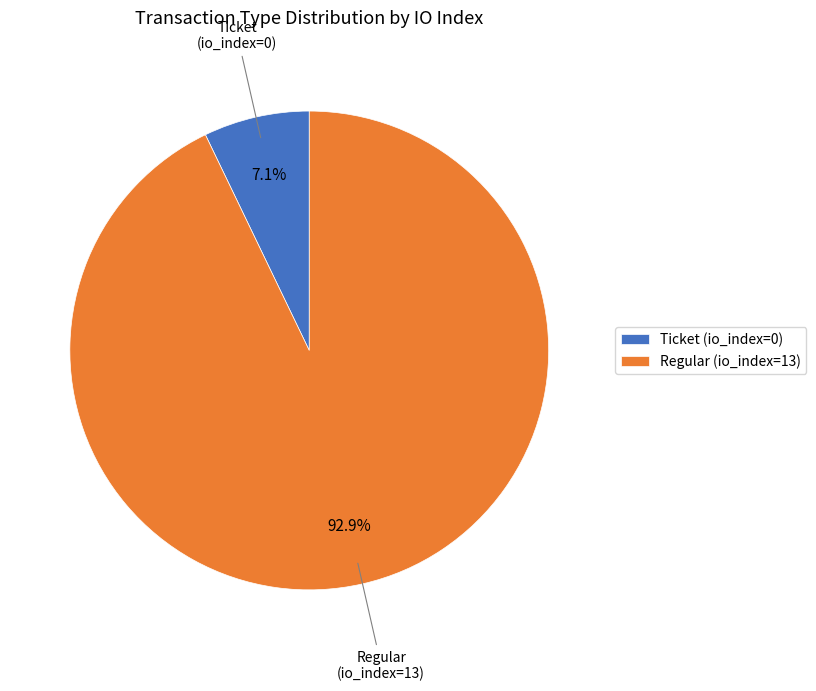

To the nearest percent, what is the combined percentage of Ticket (io_index=0) and Regular (io_index=13)?

100%